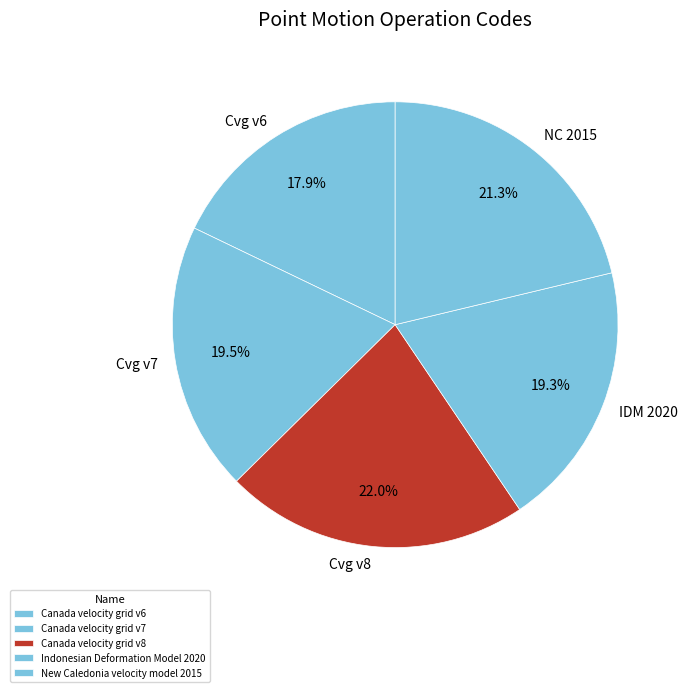

Which slice is the largest?

Canada velocity grid v8